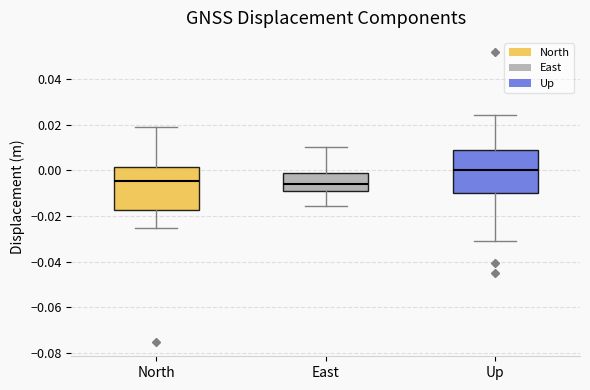

Reading left to right, read every box against the y-axis: the position of its median line, the range the box covers, and the ends of its whiskers. The values are not printed on the chart, so give them approximately, as read against the axis.

North: median -0.004, box -0.018 to 0.002, whiskers -0.026 to 0.018
East: median -0.006, box -0.008 to -0.002, whiskers -0.016 to 0.010
Up: median 0.000, box -0.010 to 0.010, whiskers -0.030 to 0.024